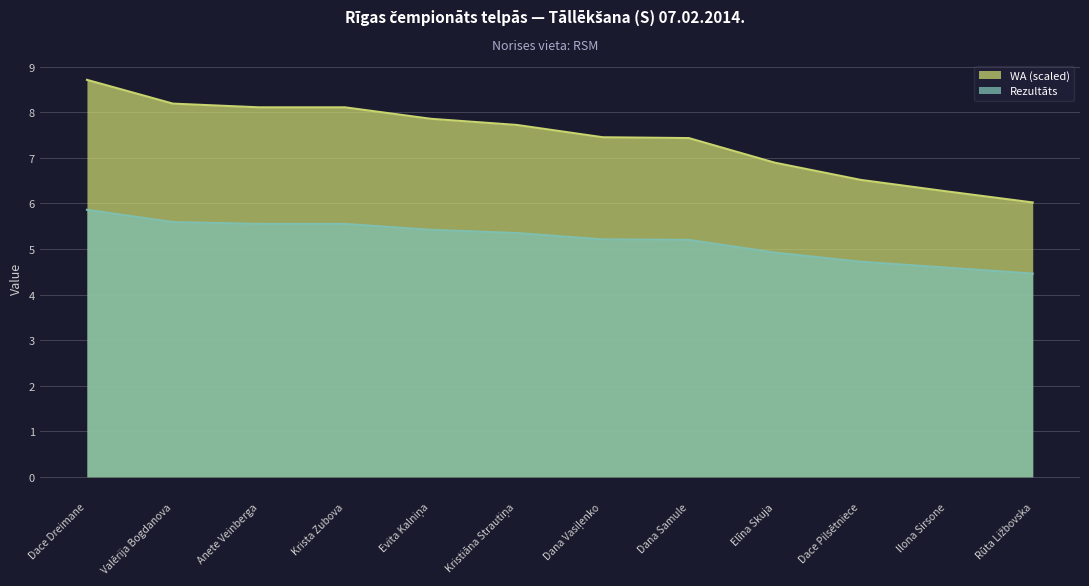

Which series changed the most between Dace Dreimane and Valērija Bogdanova?

WA (scaled)